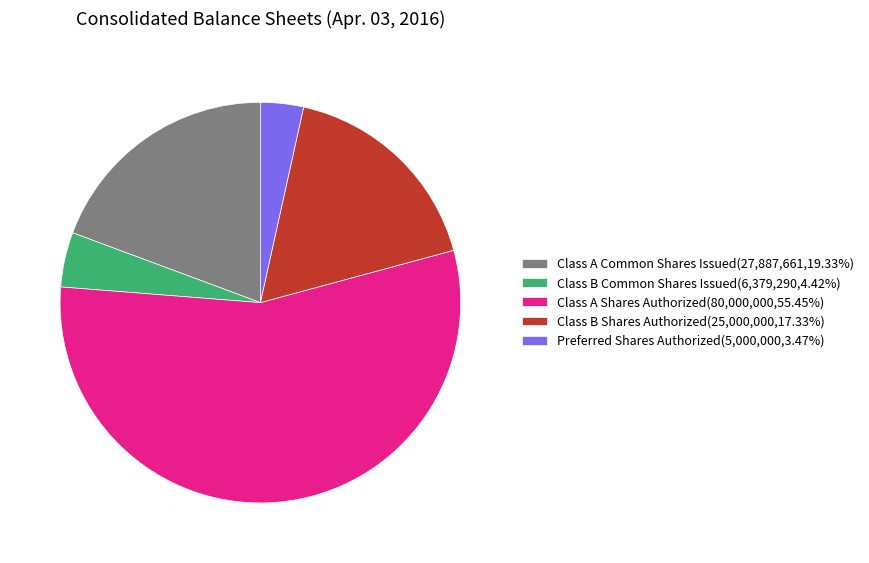

Approximately how many times larger is the value at Class B Common Shares Issued(6,379,290,4.42%) compared to Preferred Shares Authorized(5,000,000,3.47%)?

1.3